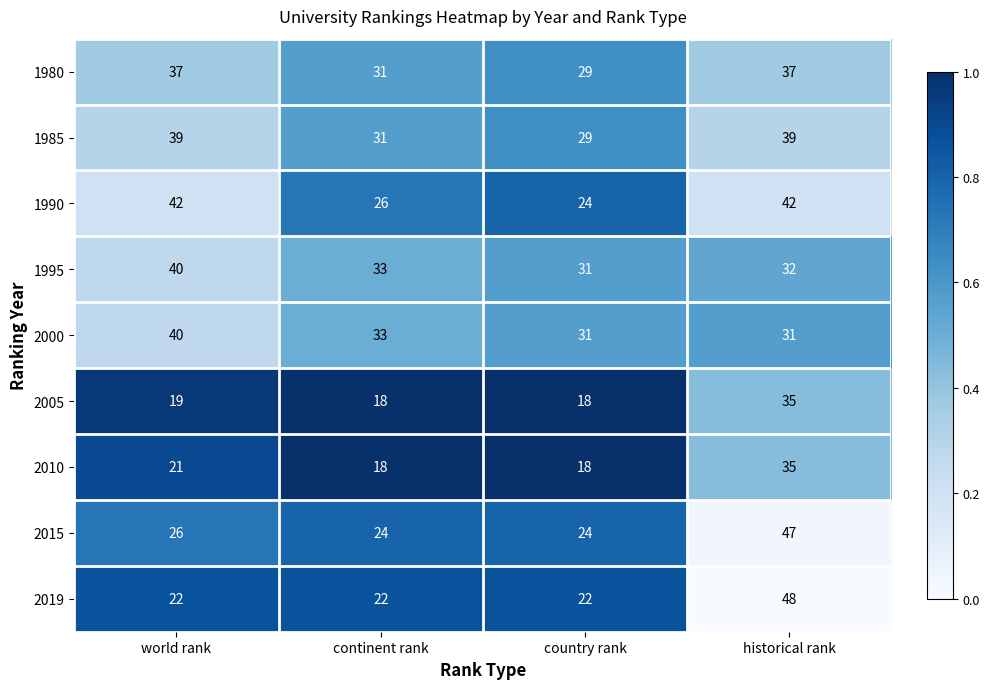

Where is 1980 nearest to the value 33?

continent rank